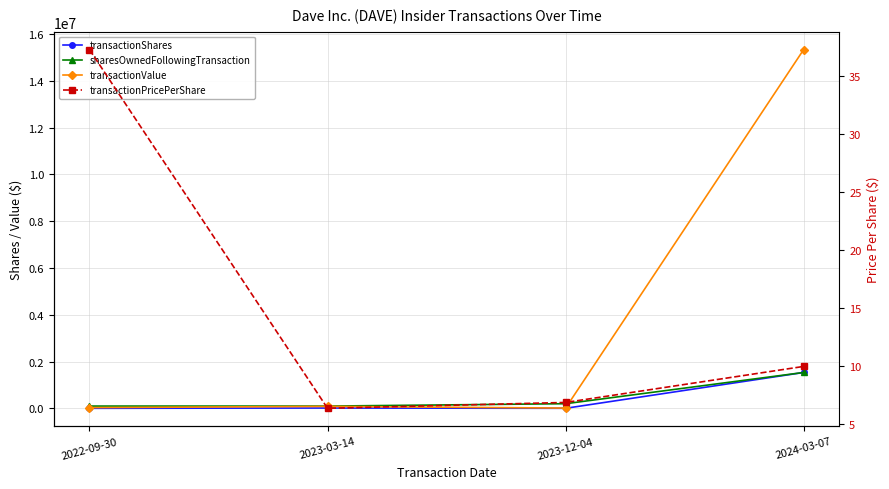

Does the chart display data point markers on the line(s)?

Yes